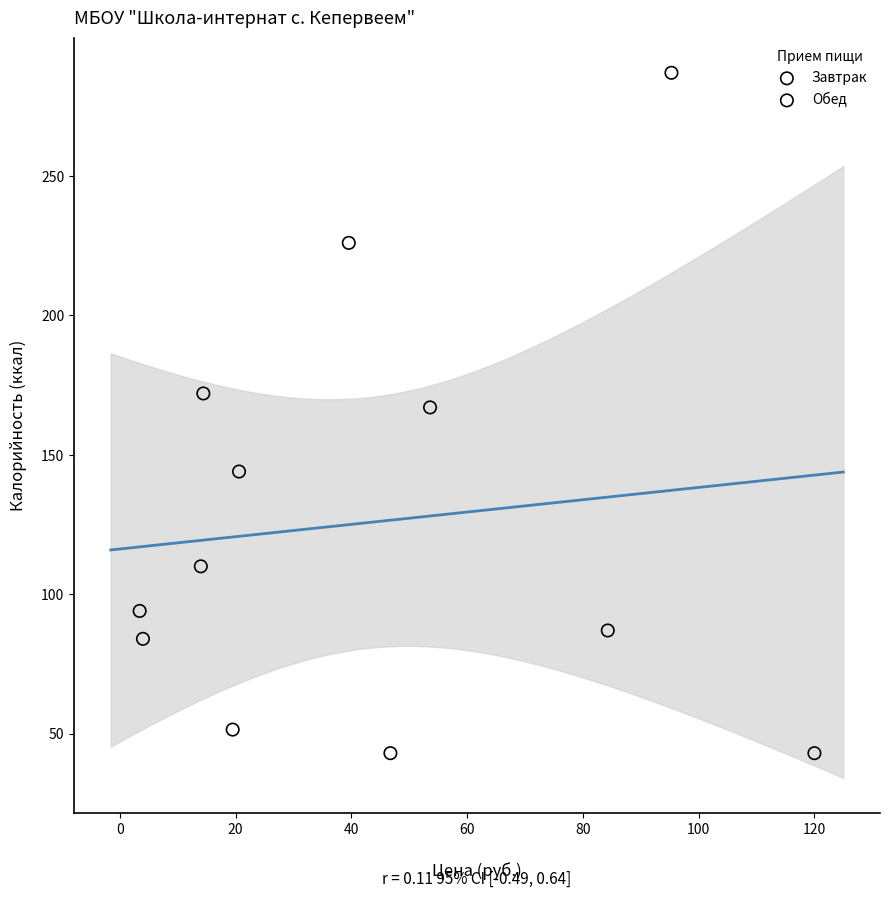

Which series has the largest Y range (max minus min)?

Обед